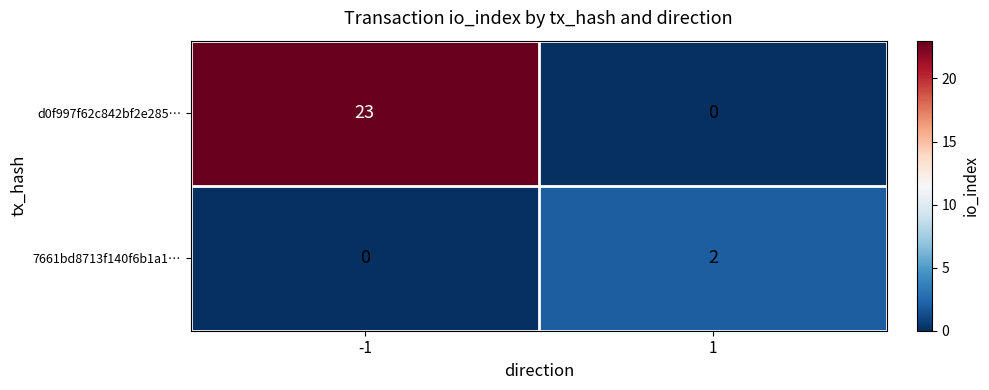

What is the total value across all series at -1?

23